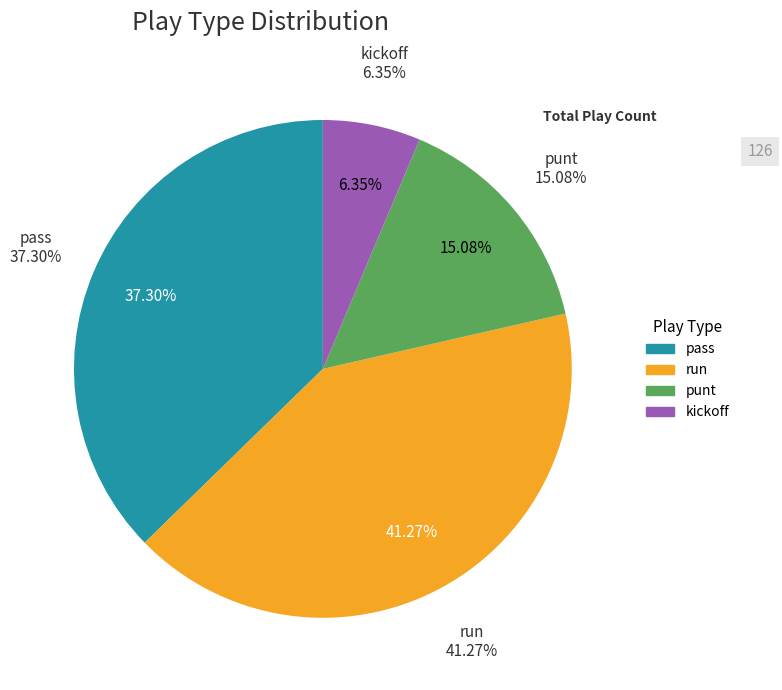

What is the largest slice in the pie chart?

run